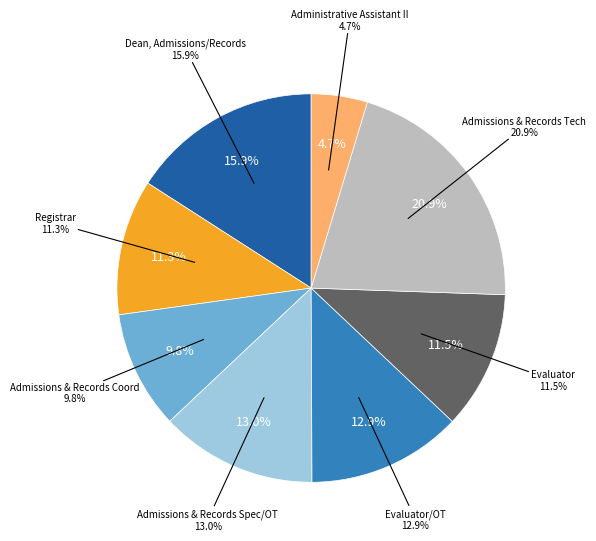

To the nearest percent, what is the difference between the largest and smallest slice percentages?

16%